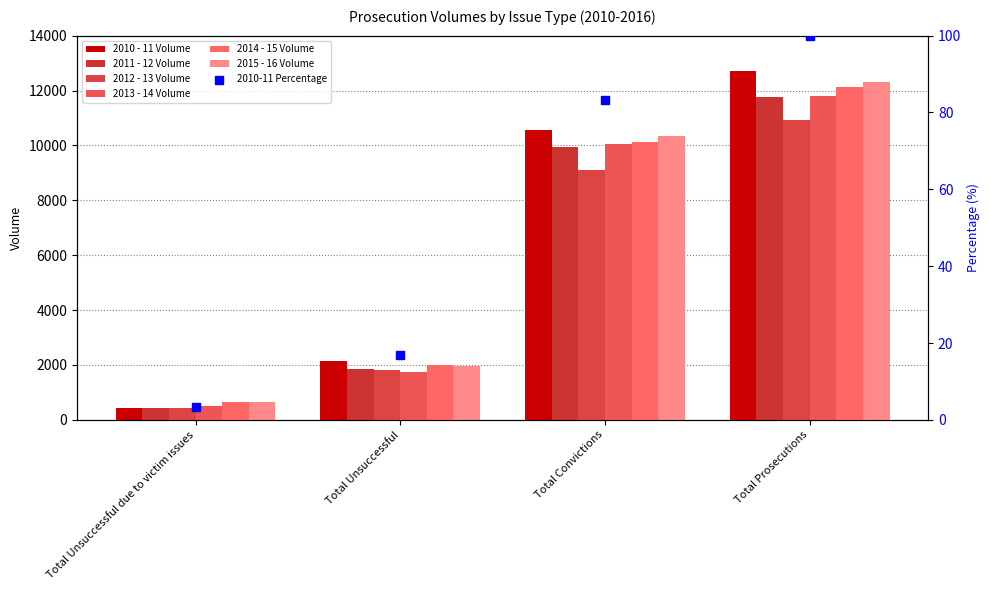

How many values in the 2010 - 11 Volume series are below 10566?

2